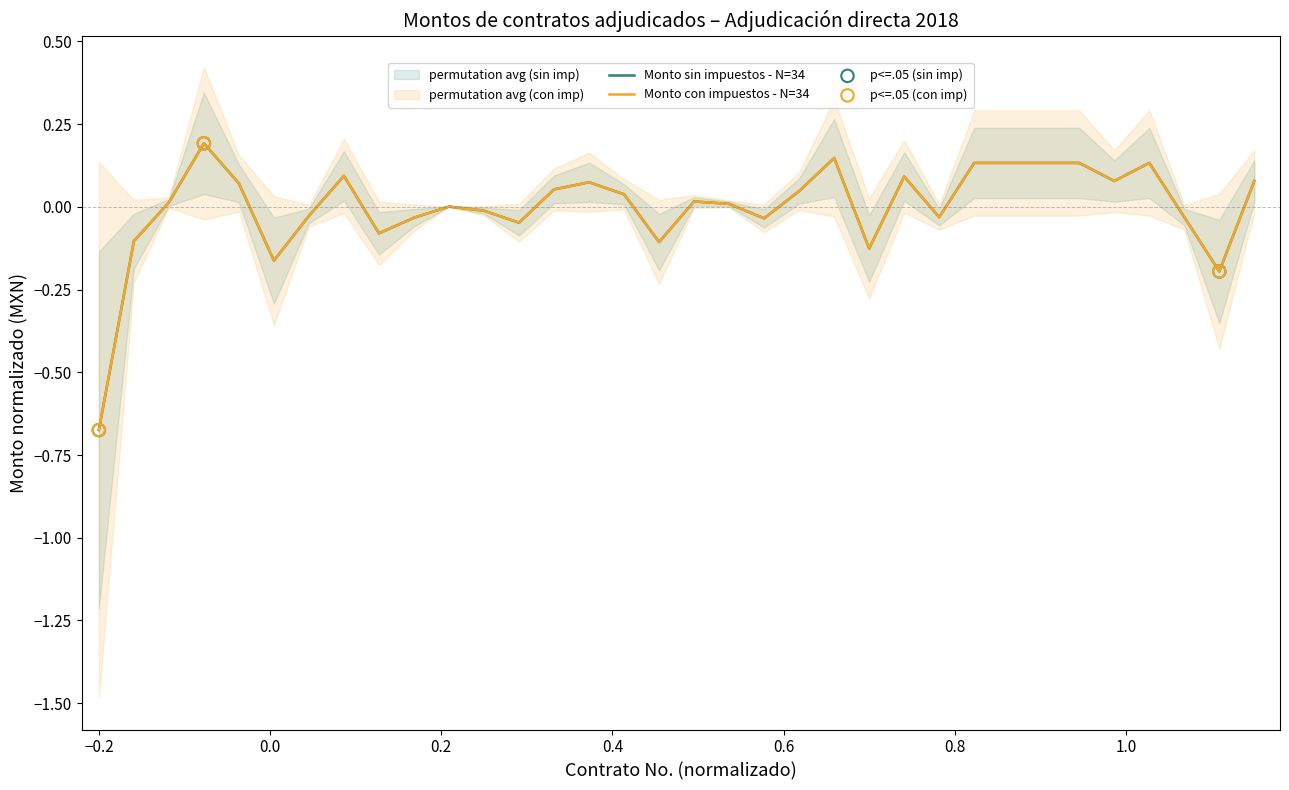

Which series has the largest Y range (max minus min)?

Monto con impuestos